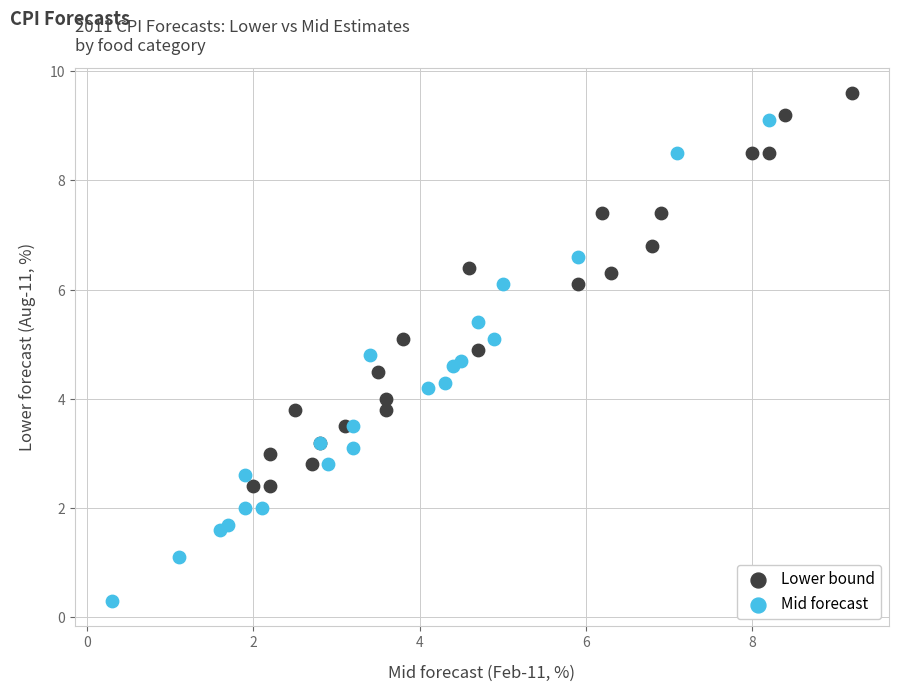

Which series has the largest Y range (max minus min)?

Mid forecast